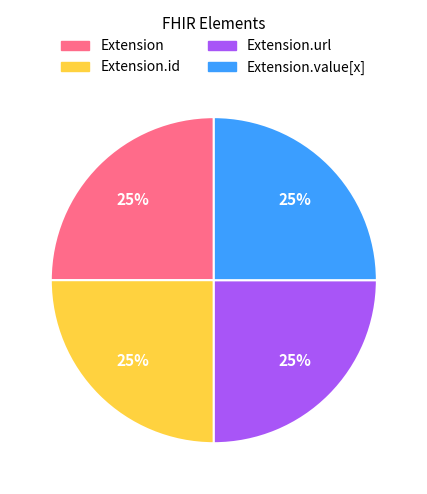

Is there a majority slice in this chart?

No